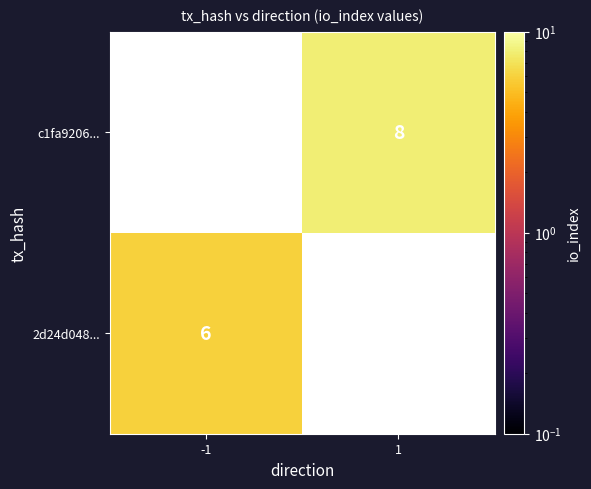

The 2d24d048... series shows 3 at -1. True or false?

False